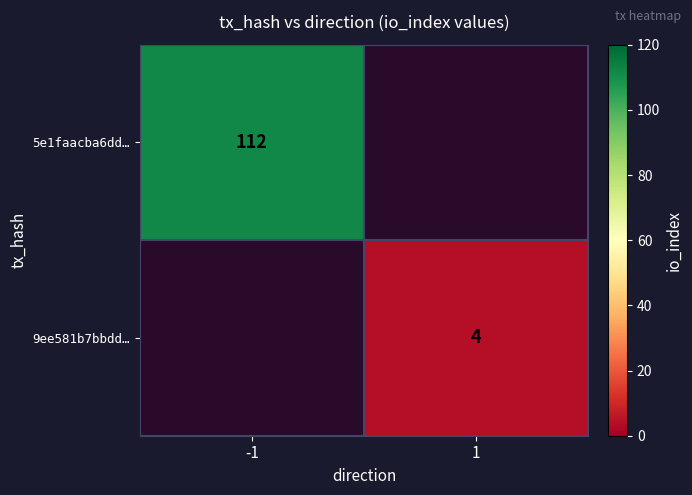

Is the value of 5e1faacba6dd… at -1 greater than the value of 9ee581b7bbdd… at 1?

Yes